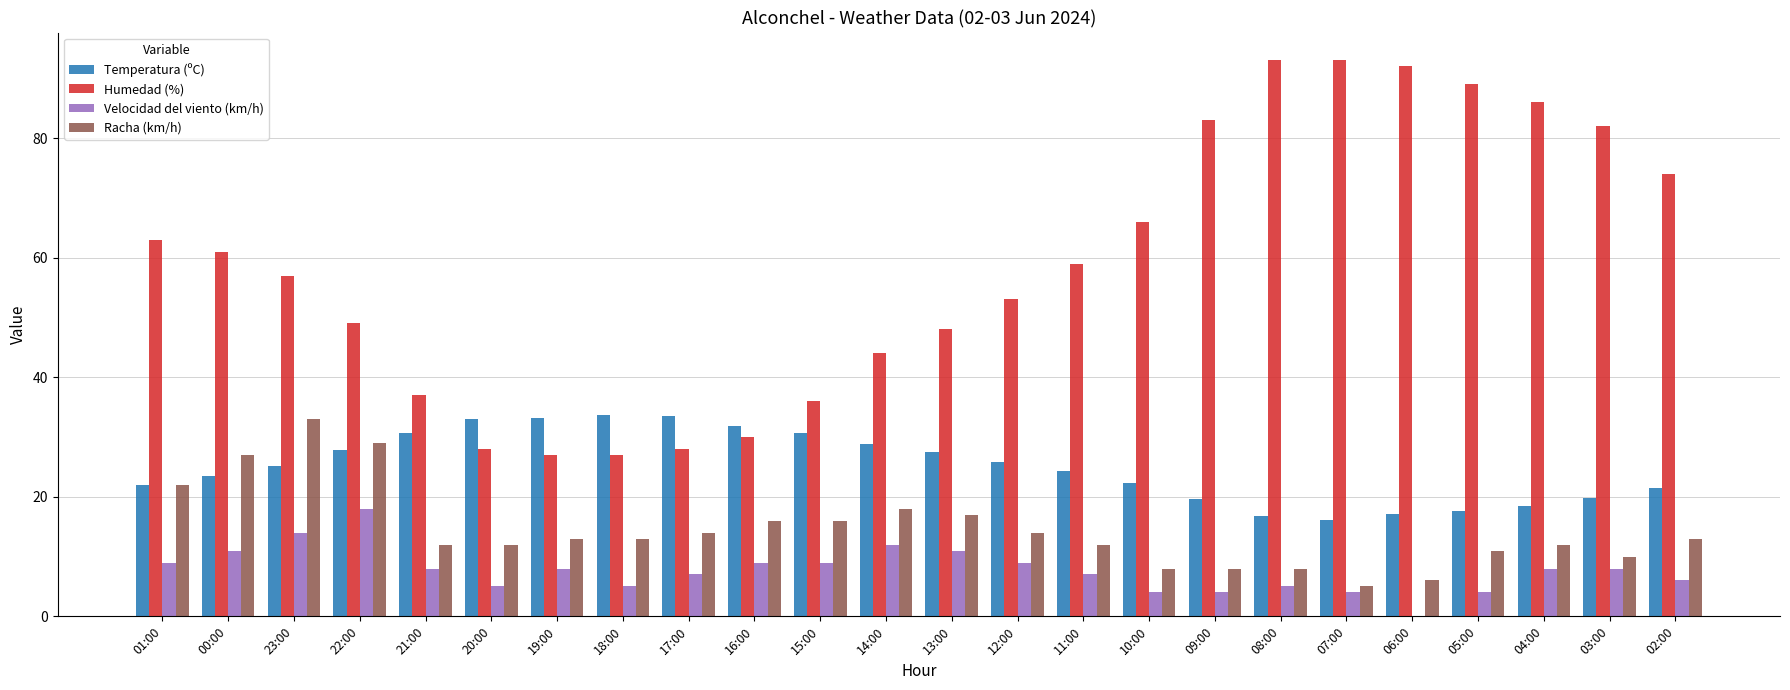

Count the number of data series in this chart.

4